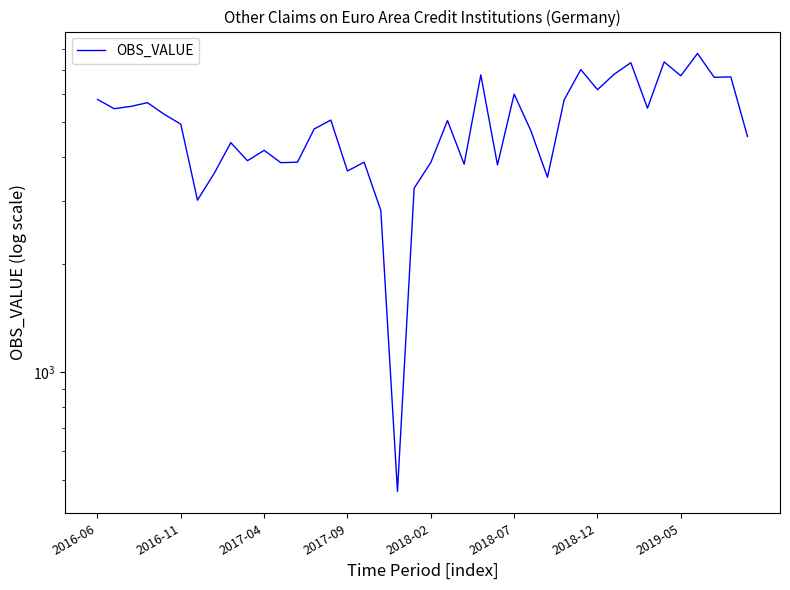

What is the difference between the second highest and minimum values?

6901.8